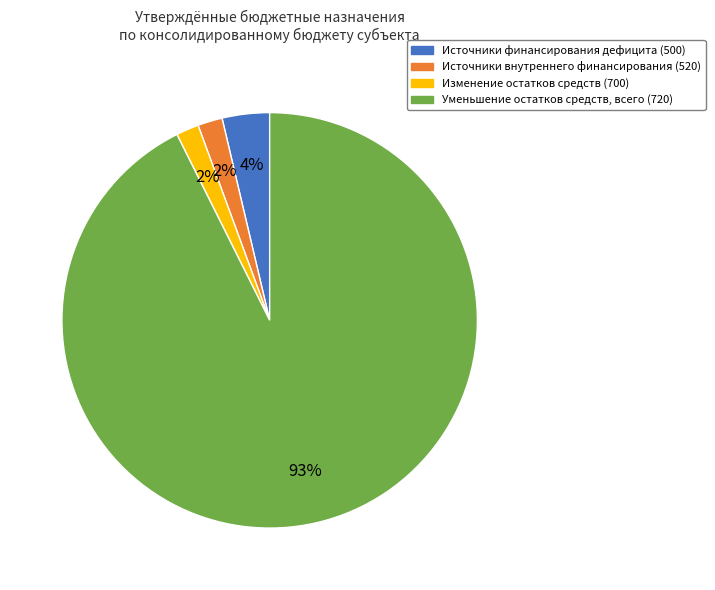

Which category has the biggest portion of the pie?

Уменьшение остатков средств, всего (720)